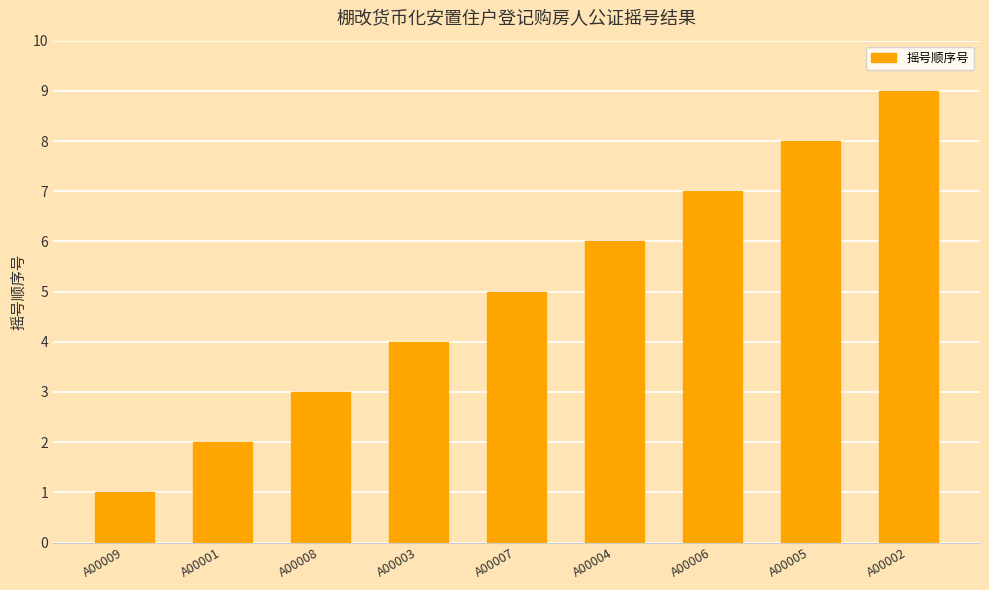

List the labels in order of value, smallest first.

A00009, A00001, A00008, A00003, A00007, A00004, A00006, A00005, A00002